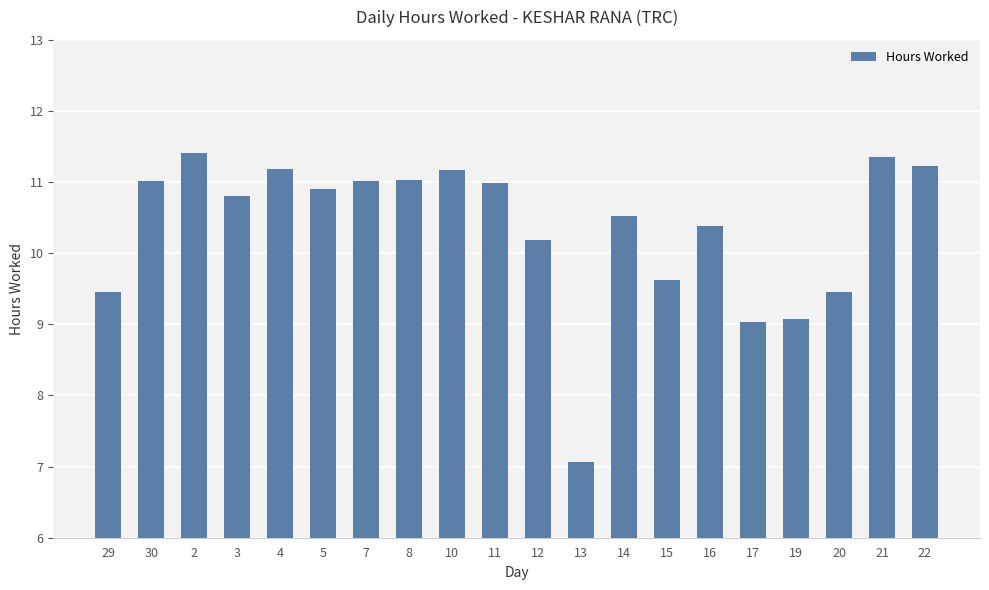

Between 11 and 20, which is larger?

11